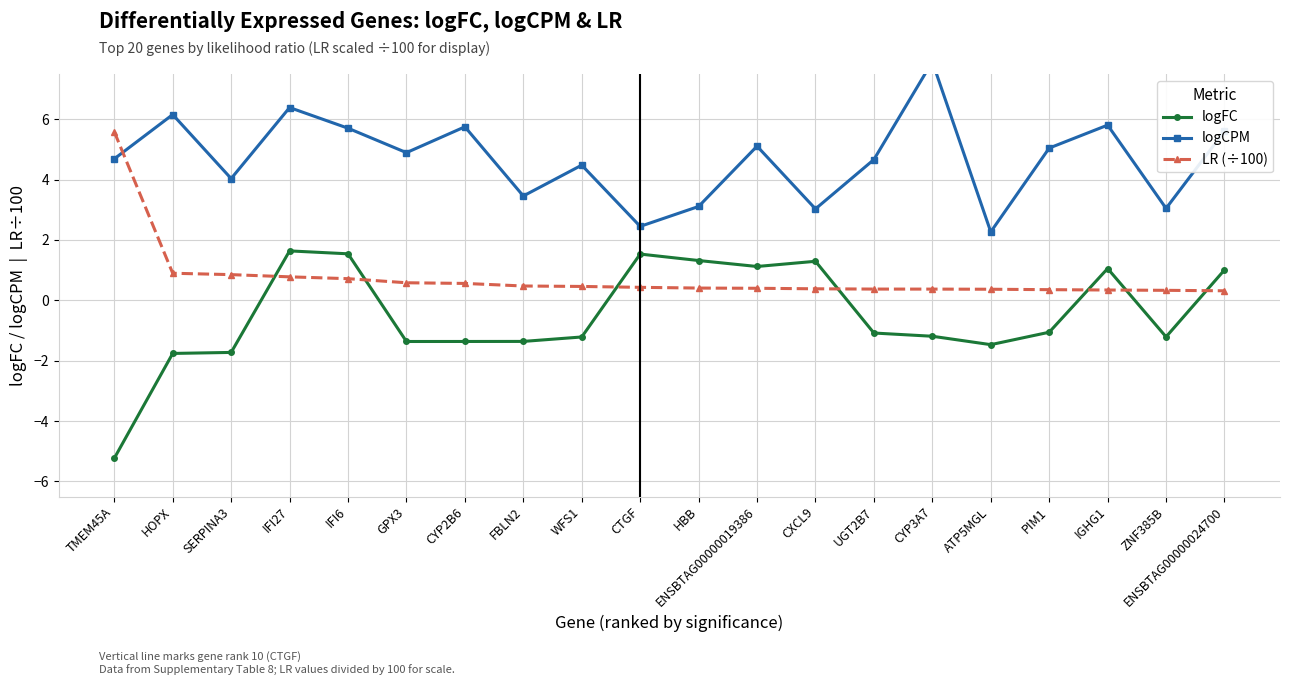

At which category does the chart reach its minimum across all series?

TMEM45A